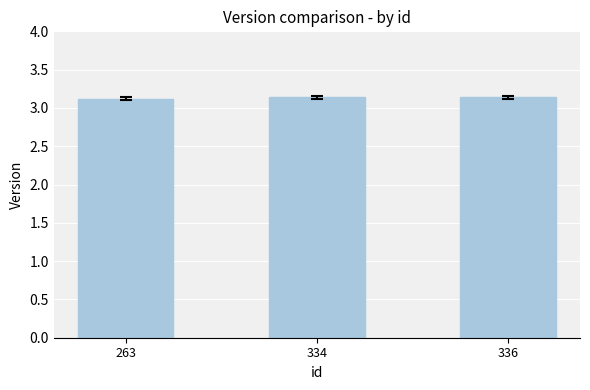

Approximately how many times larger is the value at 336 compared to 263?

1.0